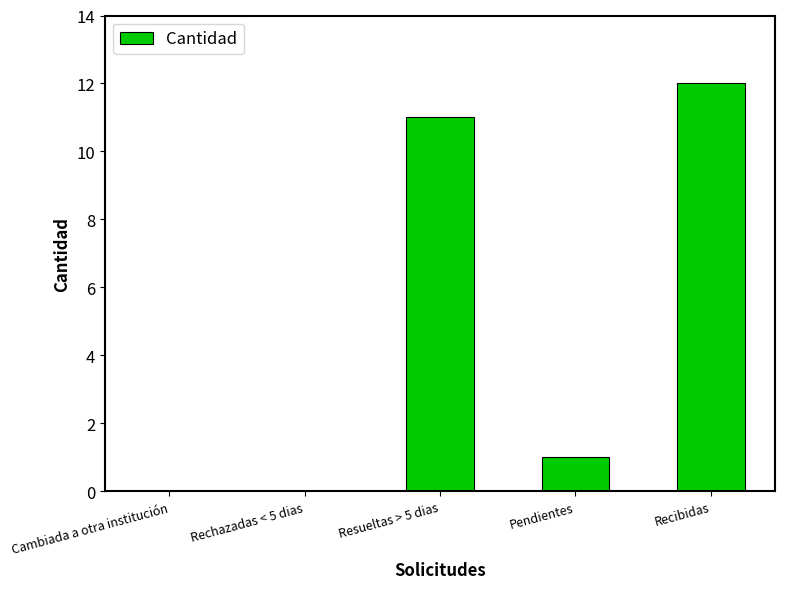

Is it true that the value at Resueltas > 5 dias is 11?

True